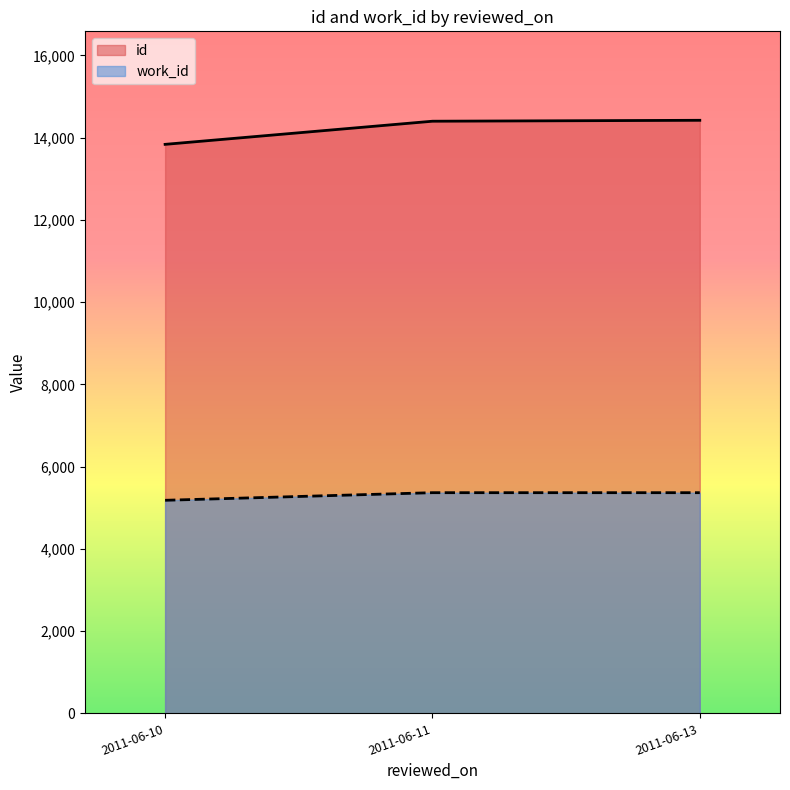

Rank the series at 2011-06-10 from lowest to highest value.

work_id, id